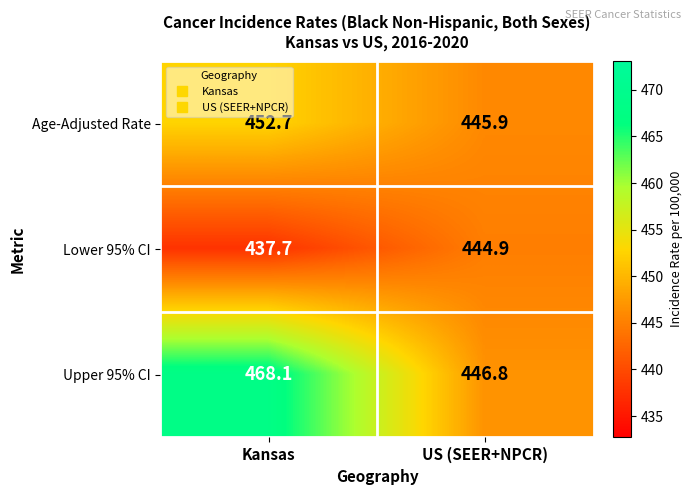

Reading left to right, what are all the values shown in this chart?

Age-Adjusted Rate: Kansas=452.7	US (SEER+NPCR)=445.9
Lower 95% CI: Kansas=437.7	US (SEER+NPCR)=444.9
Upper 95% CI: Kansas=468.1	US (SEER+NPCR)=446.8